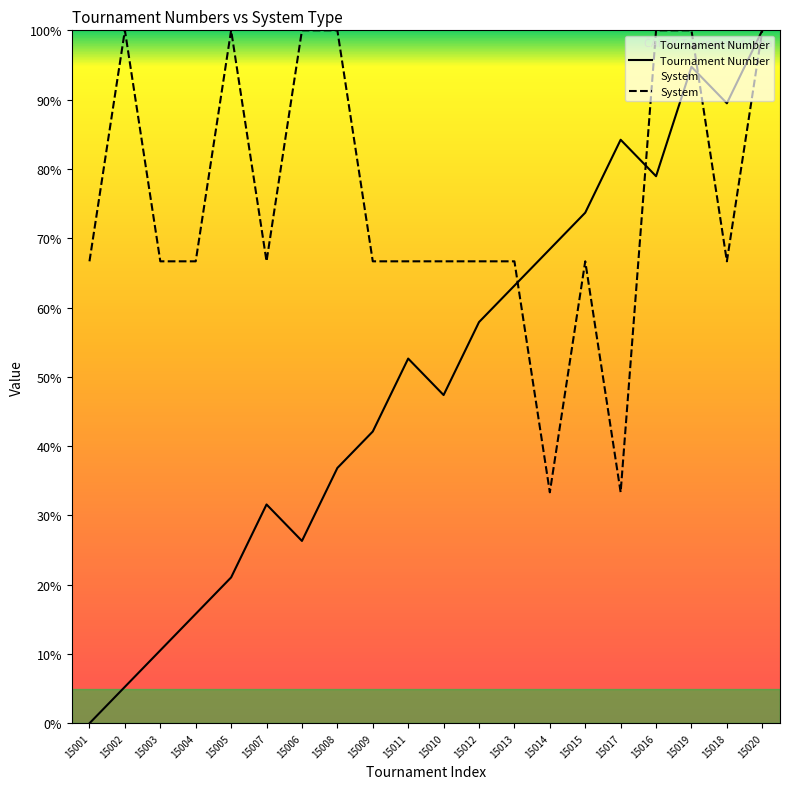

Reading left to right, what are all the values shown in this chart?

Tournament Number: 15001=0.0	15002=5.3	15003=10.5	15004=15.8	15005=21.1	15007=31.6	15006=26.3	15008=36.8	15009=42.1	15011=52.6	15010=47.4	15012=57.9	15013=63.2	15014=68.4	15015=73.7	15017=84.2	15016=78.9	15019=94.7	15018=89.5	15020=100.0
System: 15001=66.7	15002=100.0	15003=66.7	15004=66.7	15005=100.0	15007=66.7	15006=100.0	15008=100.0	15009=66.7	15011=66.7	15010=66.7	15012=66.7	15013=66.7	15014=33.3	15015=66.7	15017=33.3	15016=100.0	15019=100.0	15018=66.7	15020=100.0